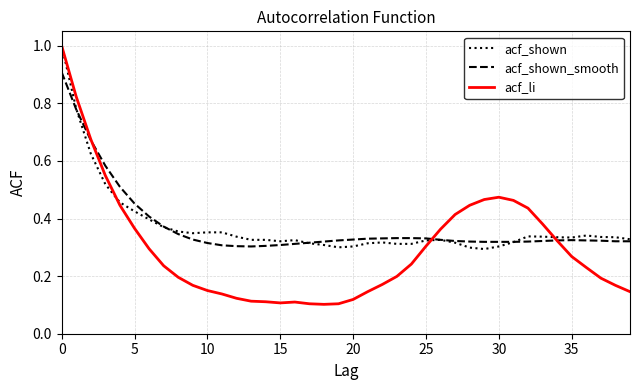

What is the greatest value displayed?

1.0